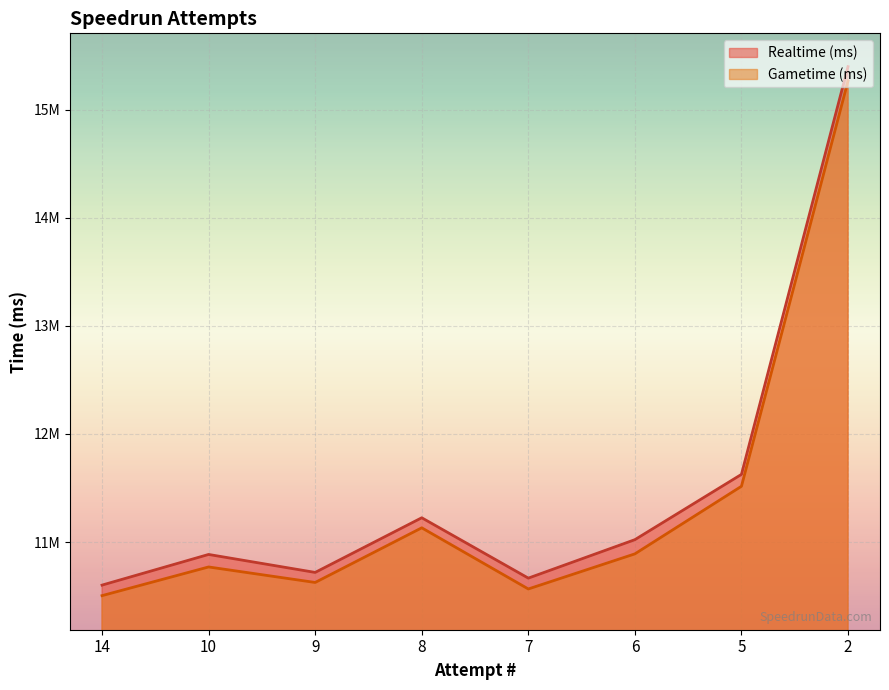

How many series are shown in this chart?

2